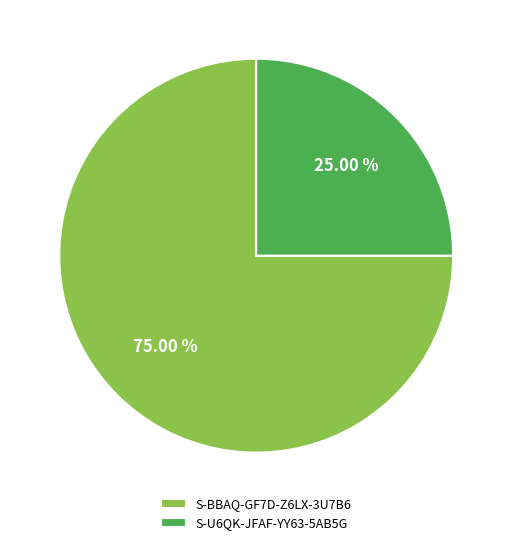

To the nearest percent, what is the average slice percentage?

50%